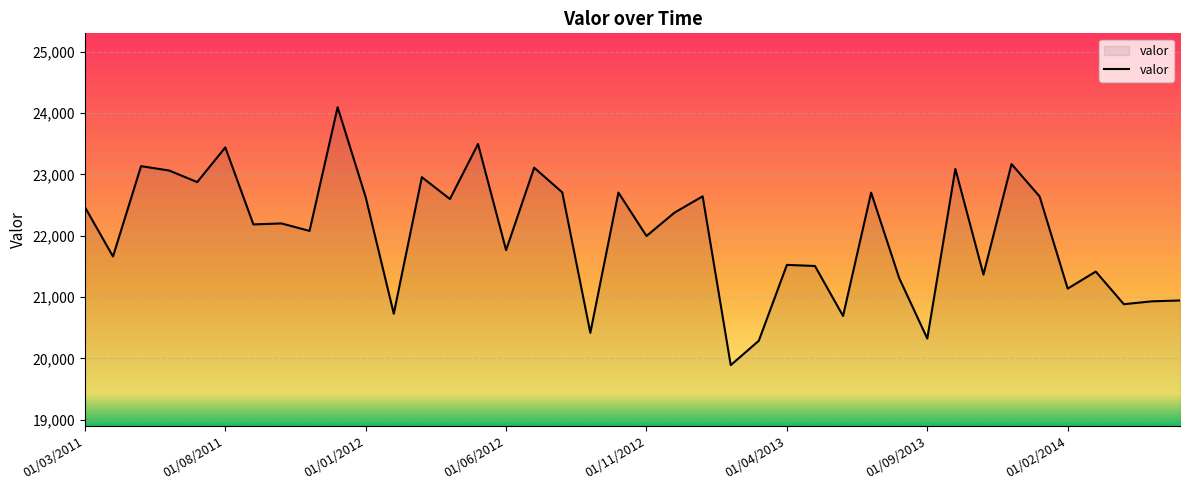

What is the difference between the maximum and minimum values?

4206